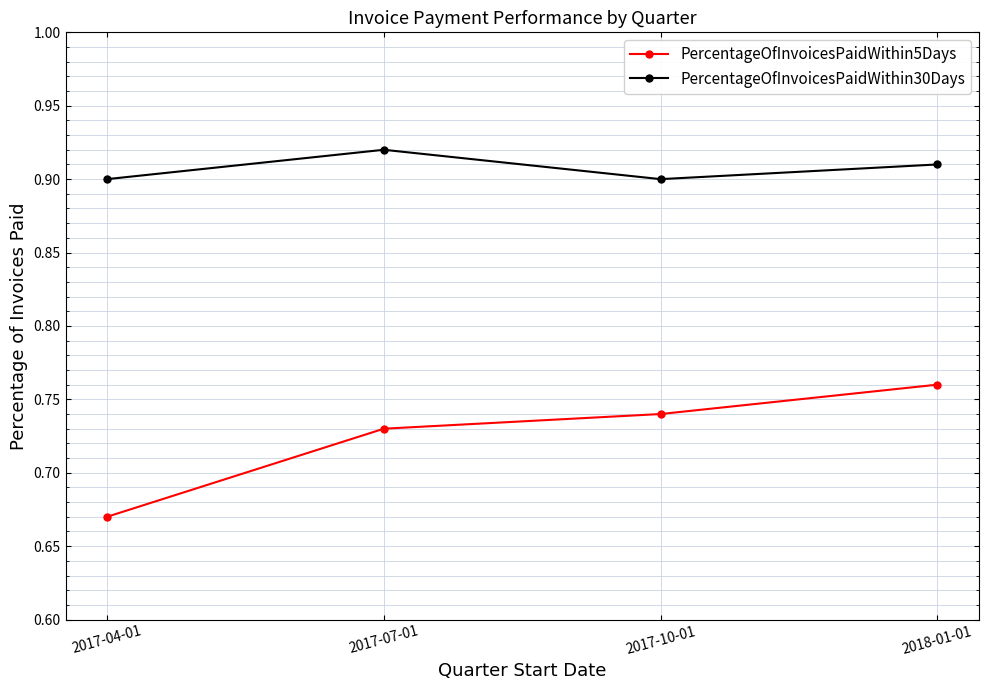

True or false: PercentageOfInvoicesPaidWithin5Days and PercentageOfInvoicesPaidWithin30Days intersect in this chart.

False